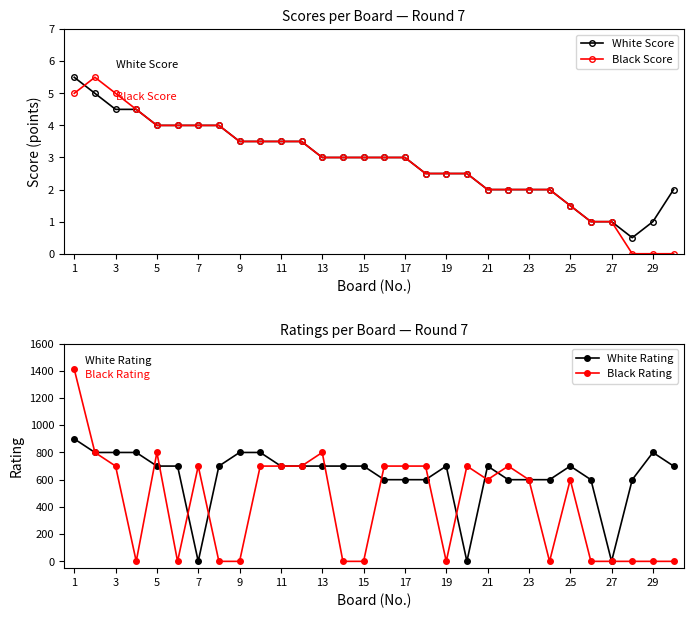

Rank the series at 25 from lowest to highest value.

White Score, Black Score, White Rating, Black Rating